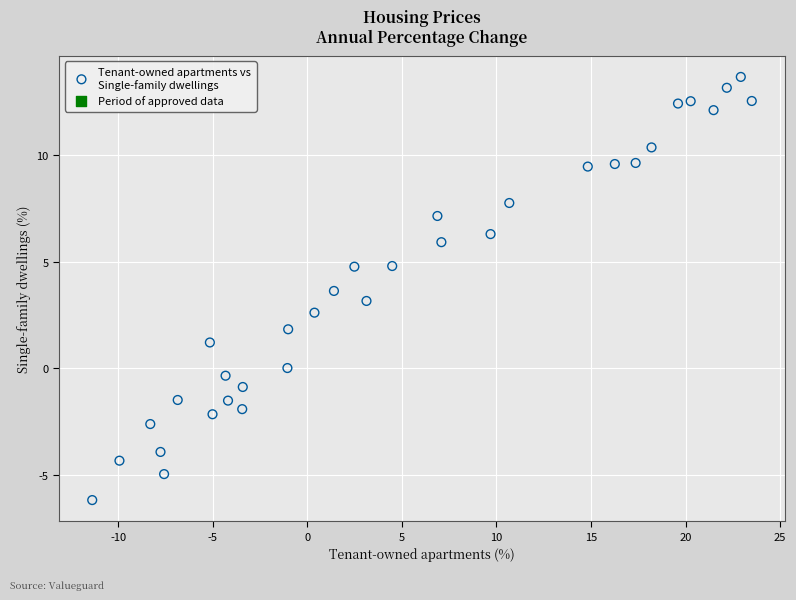

What is the range of Y values (max minus min)?

19.9